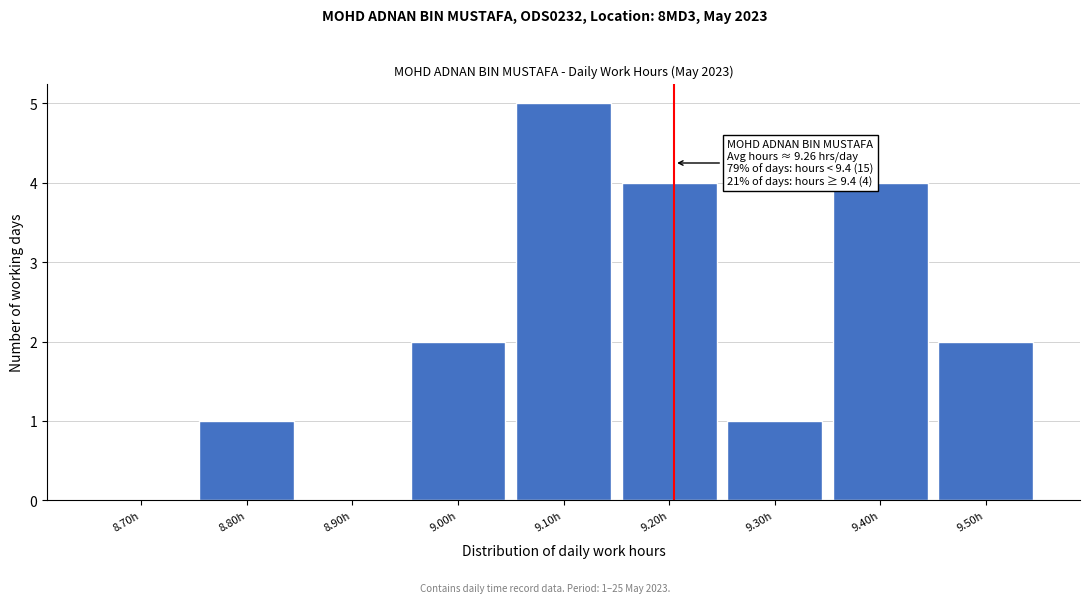

Reading left to right, list all the values displayed in this chart.

8.70h=0	8.80h=1	8.90h=0	9.00h=2	9.10h=5	9.20h=4	9.30h=1	9.40h=4	9.50h=2